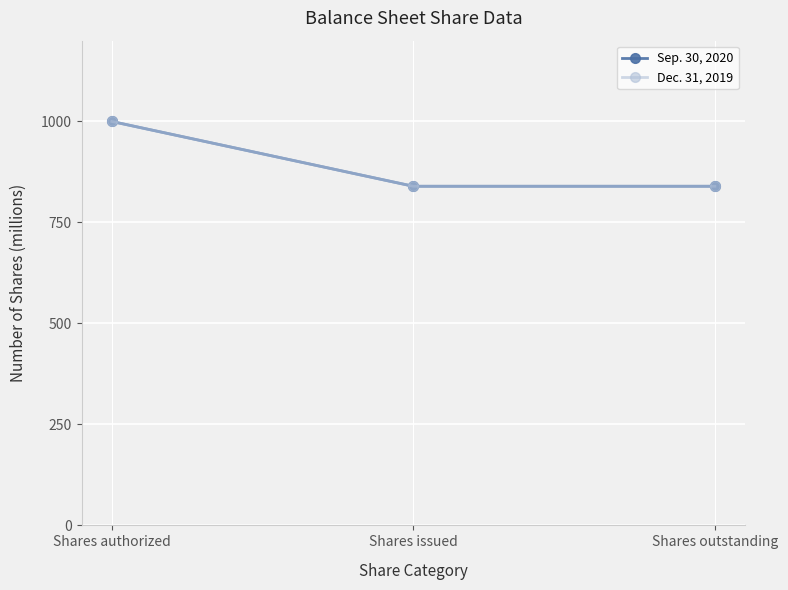

Which series has the largest range (max minus min)?

Sep. 30, 2020